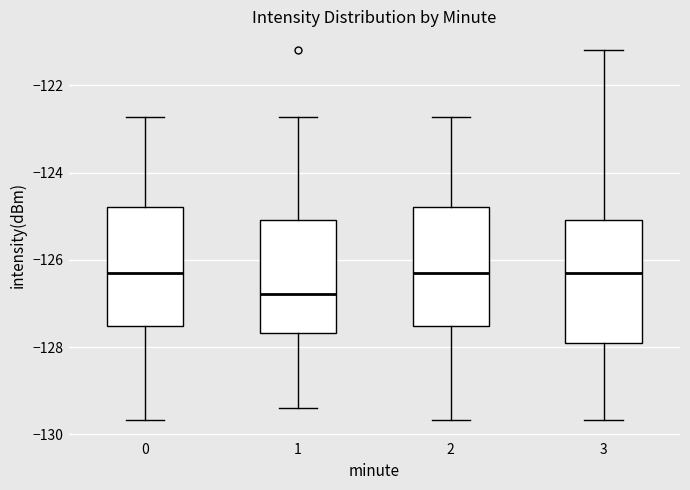

Reading left to right, read every box against the y-axis: the position of its median line, the range the box covers, and the ends of its whiskers. The values are not printed on the chart, so give them approximately, as read against the axis.

0: median -126.2, box -127.6 to -124.8, whiskers -129.6 to -122.8
1: median -126.8, box -127.6 to -125.0, whiskers -129.4 to -122.8
2: median -126.2, box -127.6 to -124.8, whiskers -129.6 to -122.8
3: median -126.2, box -128.0 to -125.0, whiskers -129.6 to -121.2